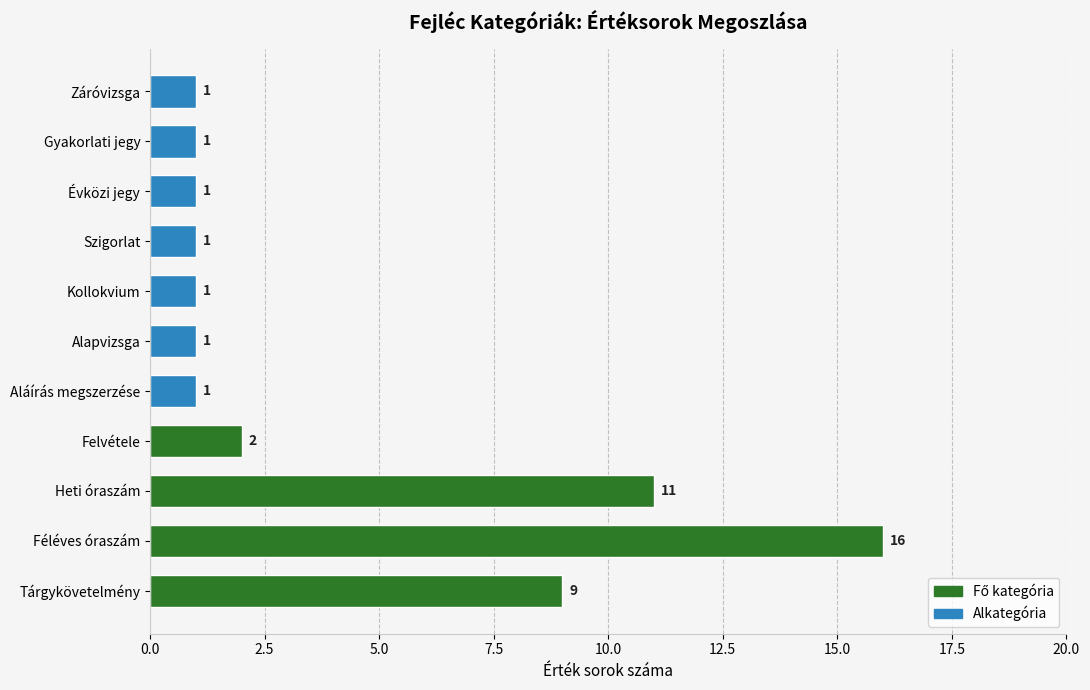

Which category has the highest value across all series?

Féléves óraszám